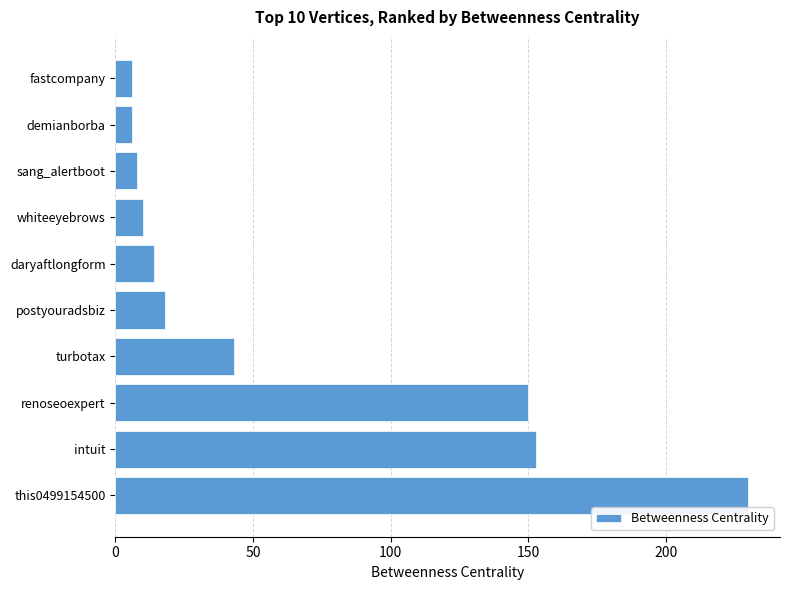

What is the sum of the values at daryaftlongform and postyouradsbiz?

32